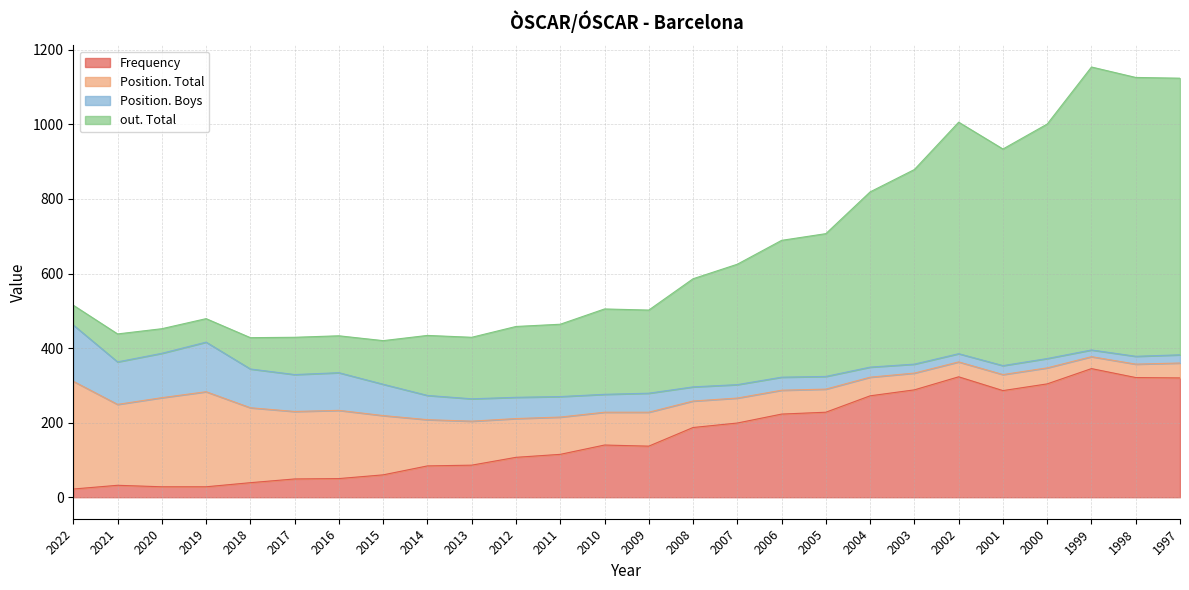

What is the maximum value for Frequency?

345